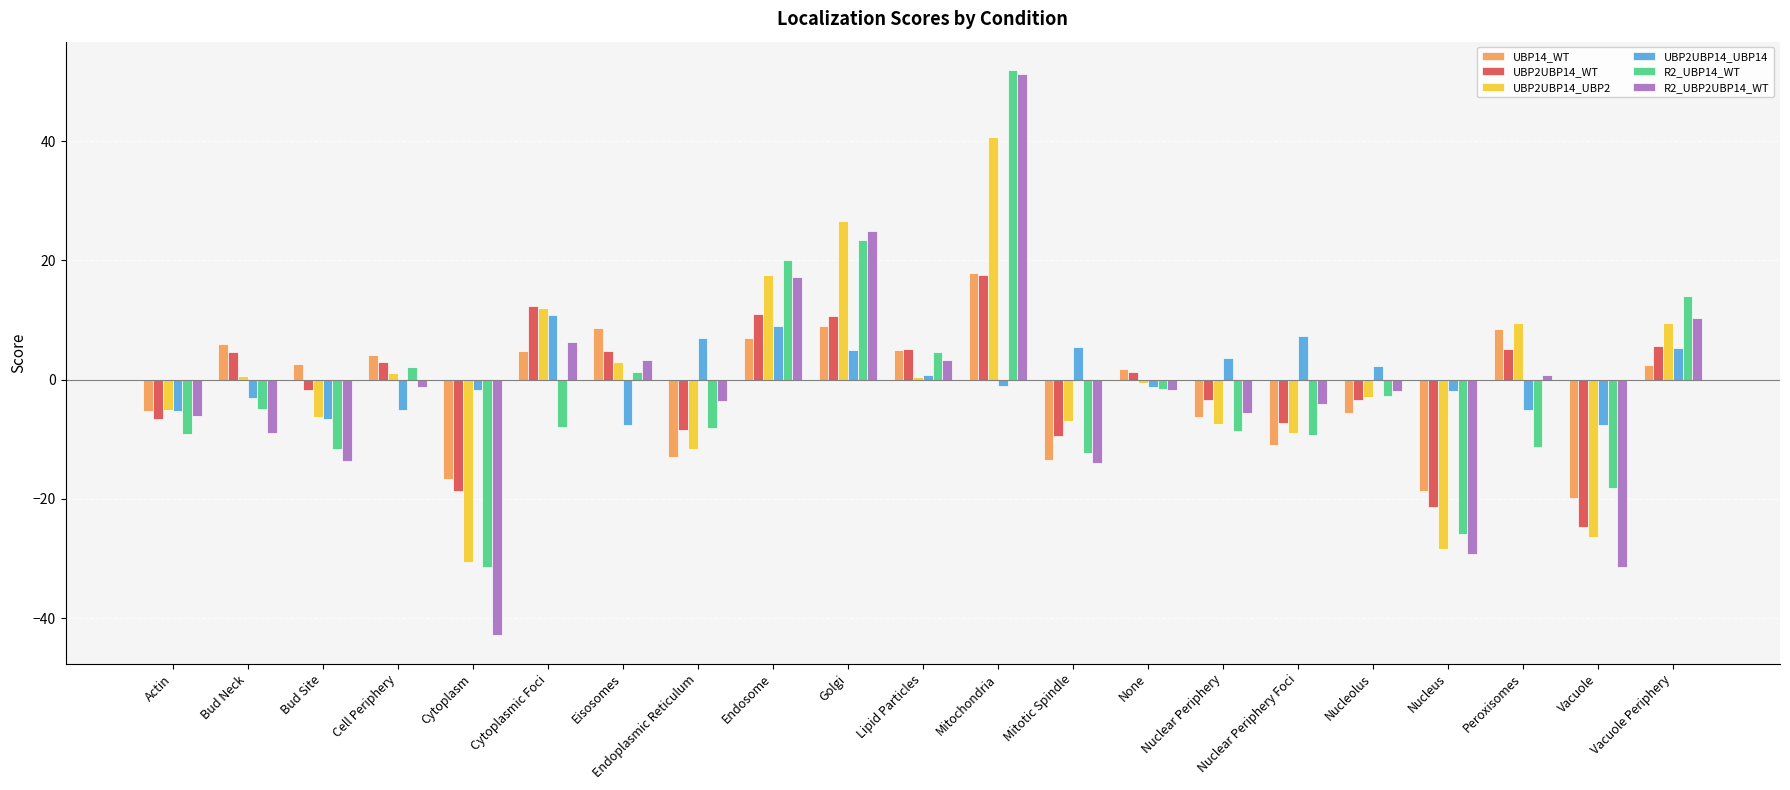

How many groups of bars are there?

21